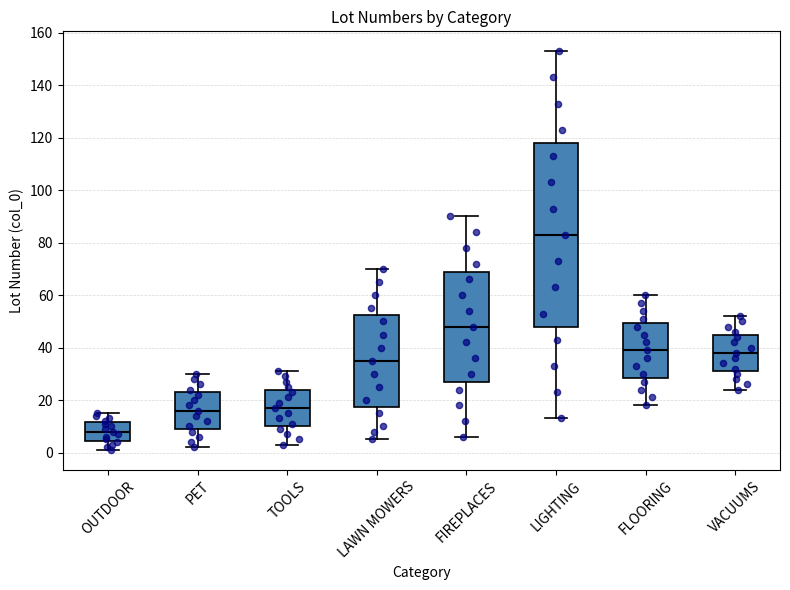

Comparing the boxes themselves (not the whiskers), which one is the tallest?

LIGHTING